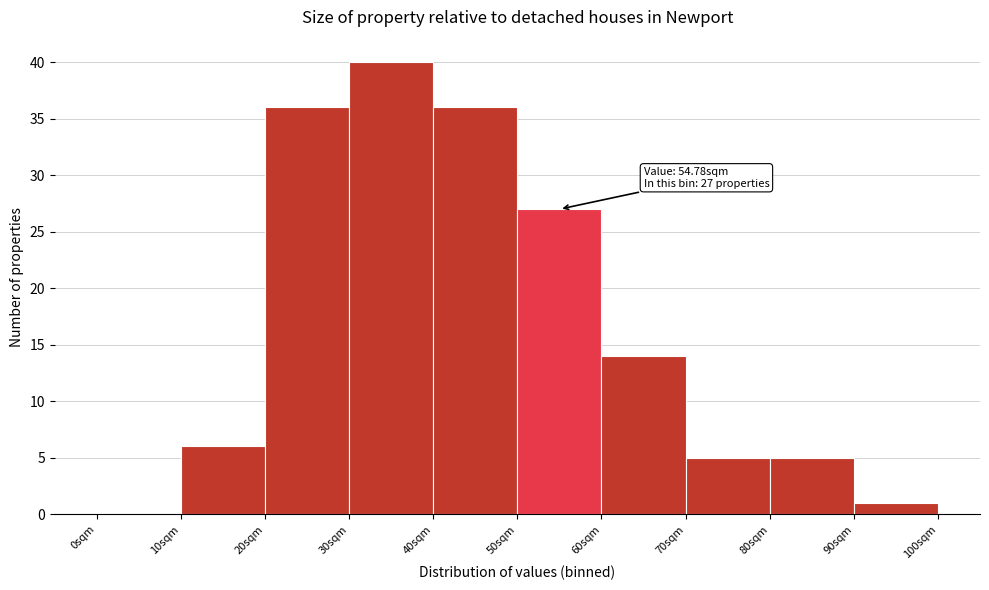

Over which range of the x-axis is the bar tallest?

30 to 40